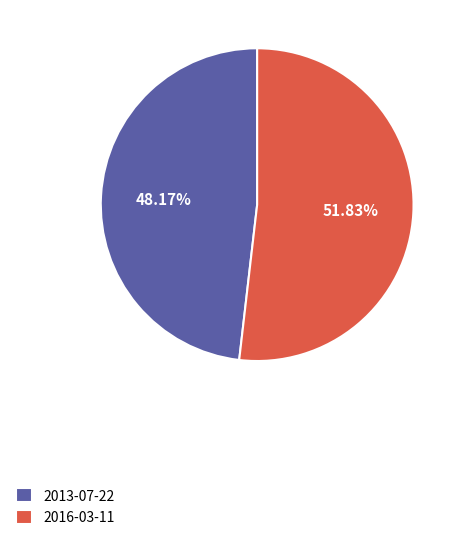

How much of the chart is everything except 2013-07-22?

51.8%